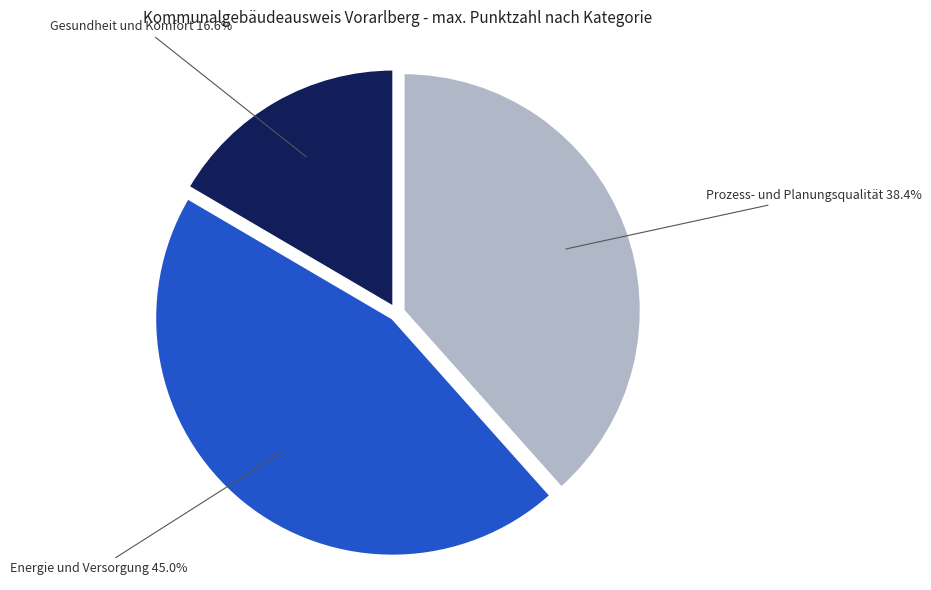

Is there any slice that represents more than half of the pie?

No